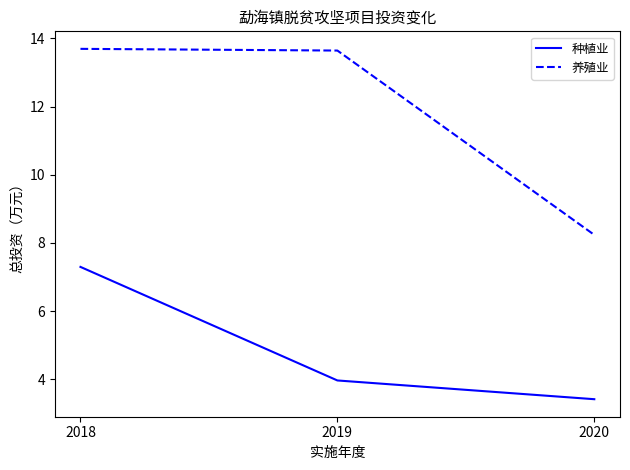

At which label is 养殖业 closest to 10?

2020